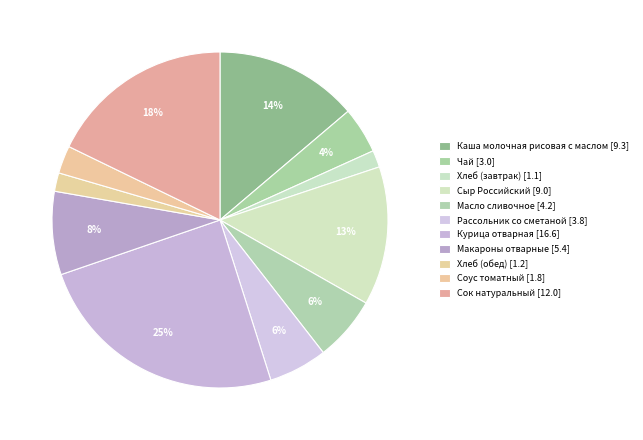

Which slice is the smallest?

Хлеб (завтрак)